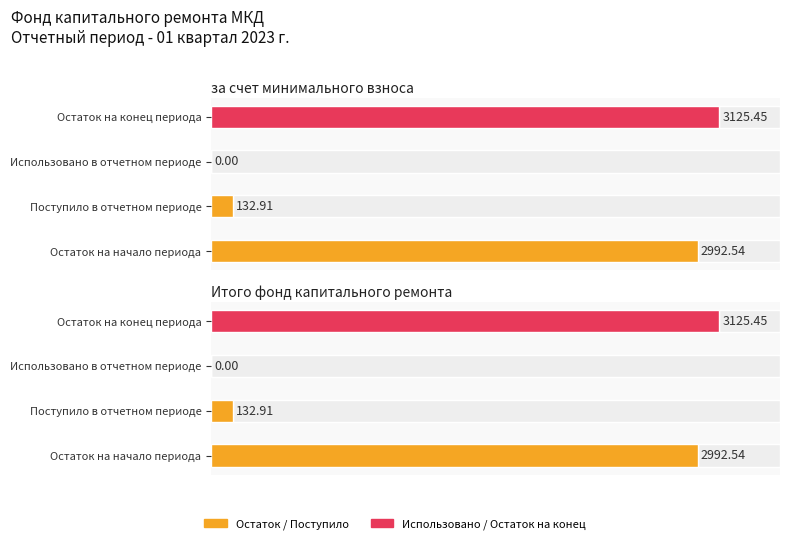

Which has a higher value, Итого фонд or за счет минимального взноса?

Итого фонд